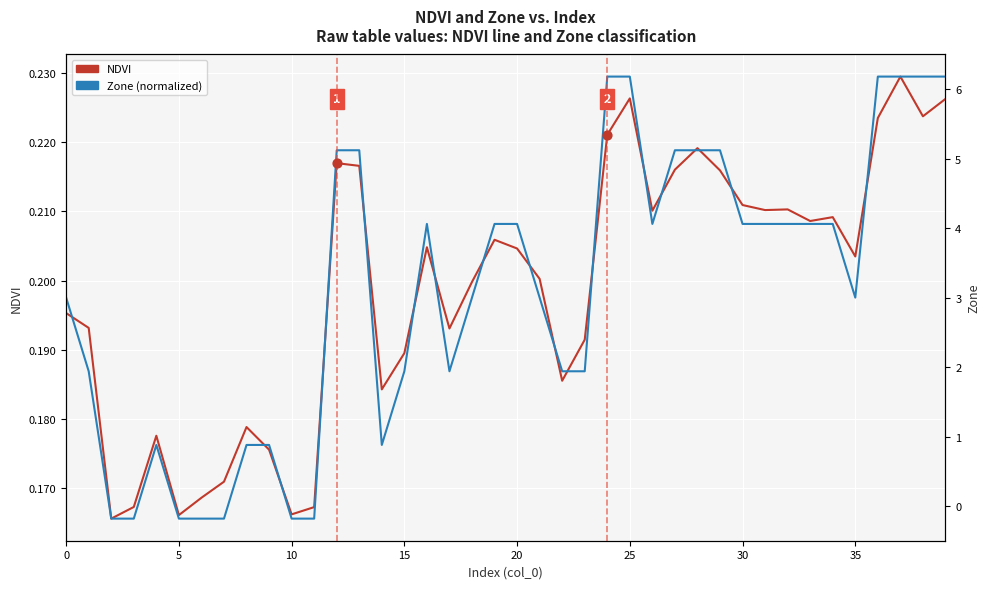

At how many categories does at least one series exceed 0?

40